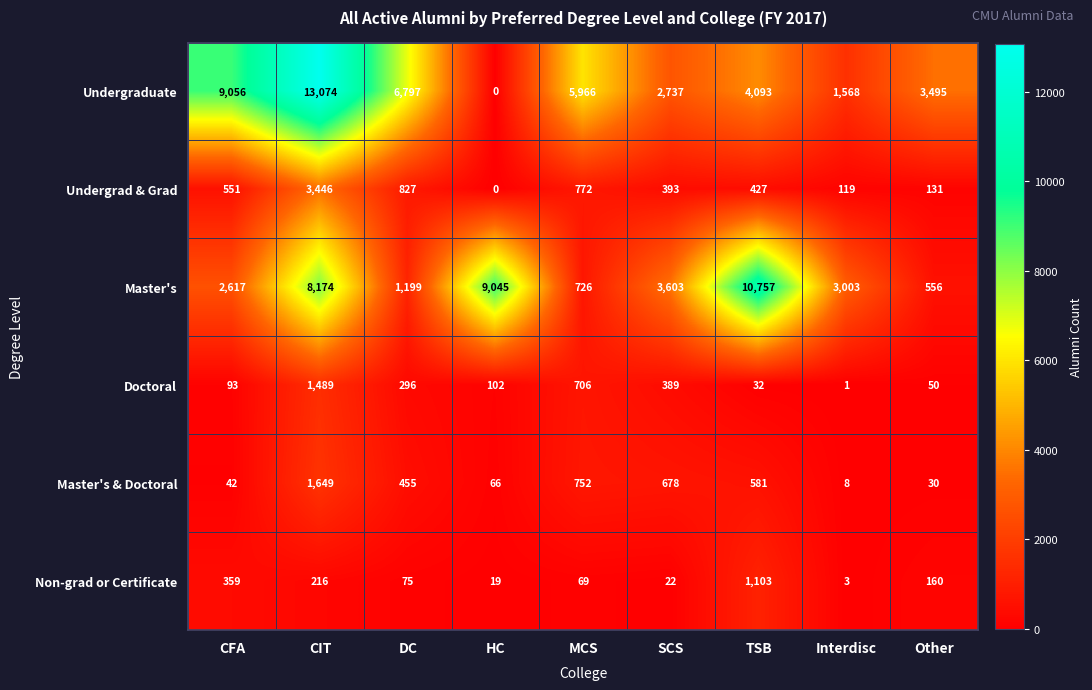

What is the approximate value of Master's & Doctoral at HC?

66